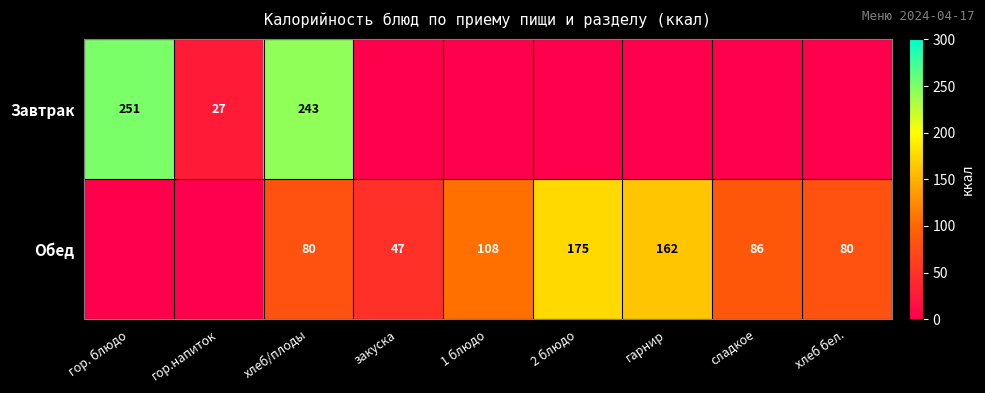

The value of Обед at 2 блюдо is 304. True or false?

False